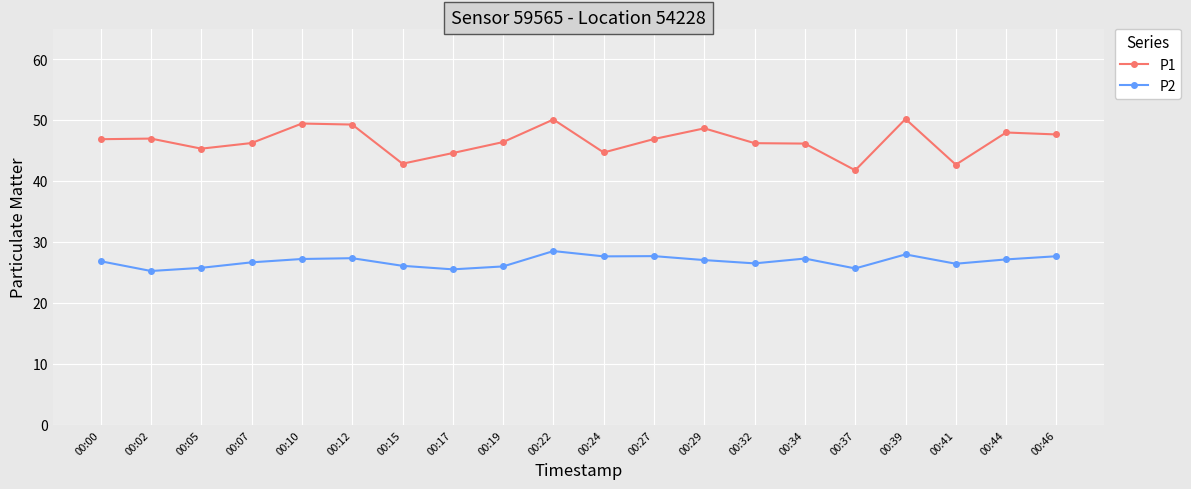

What is the total value across all series at 00:07?

72.9